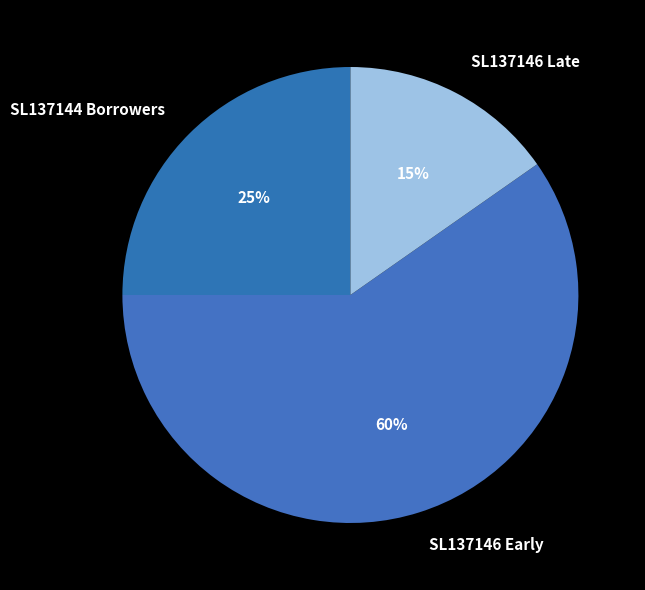

Which slice is the smallest?

SL137146 Late